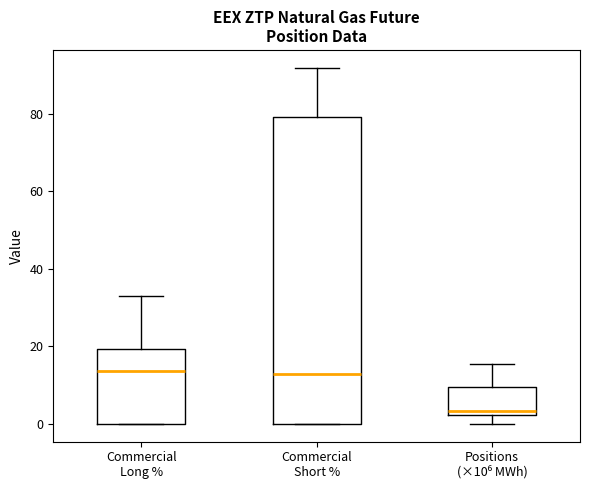

Reading left to right, read every box against the y-axis: the position of its median line, the range the box covers, and the ends of its whiskers. The values are not printed on the chart, so give them approximately, as read against the axis.

Commercial Long %: median 14, box 0 to 20, whiskers 0 to 34
Commercial Short %: median 12, box 0 to 80, whiskers 0 to 92
Positions (×10⁶ MWh): median 4, box 2 to 10, whiskers 0 to 16